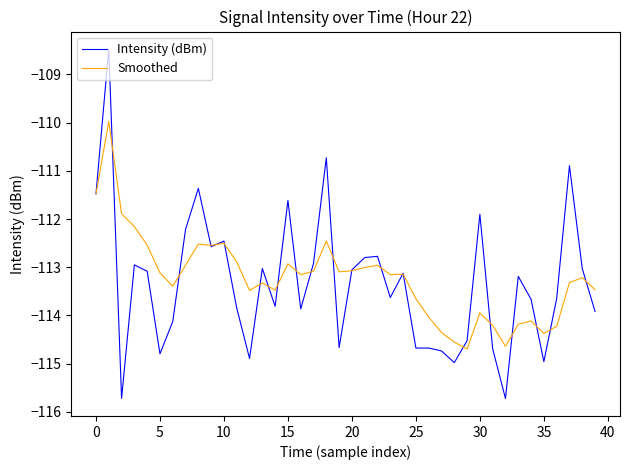

Rank the series by their maximum value, from highest to lowest.

Intensity (dBm), Smoothed